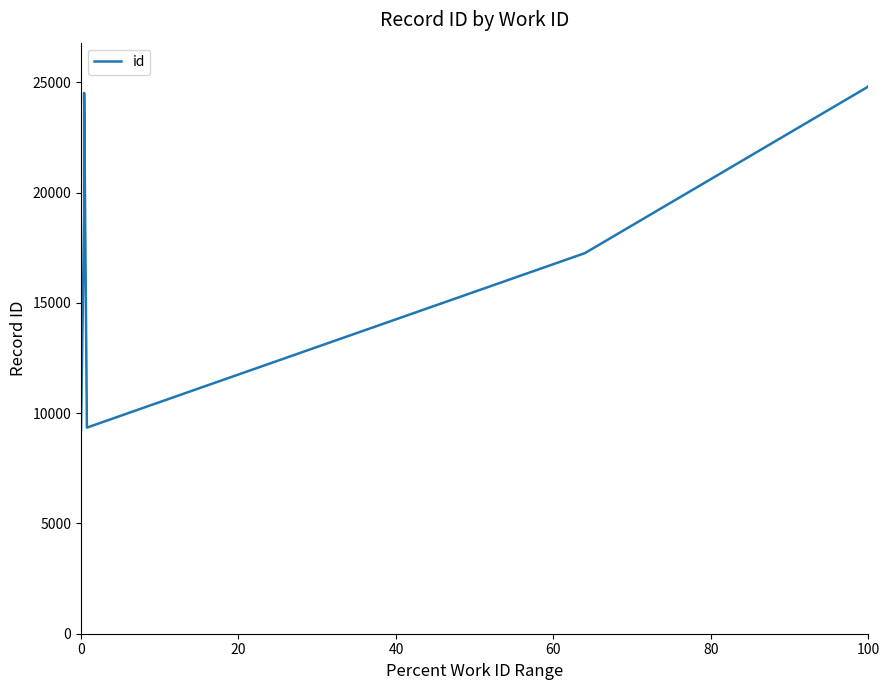

What is the average value?

18421